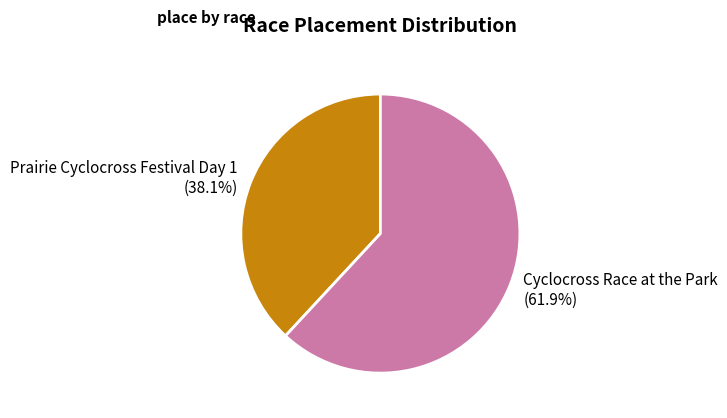

What percentage is NOT represented by Prairie Cyclocross Festival Day 1?

61.9%